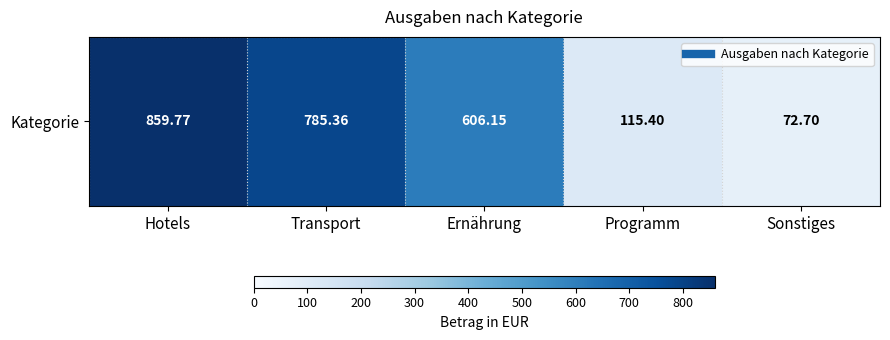

How many values exceed 606?

3